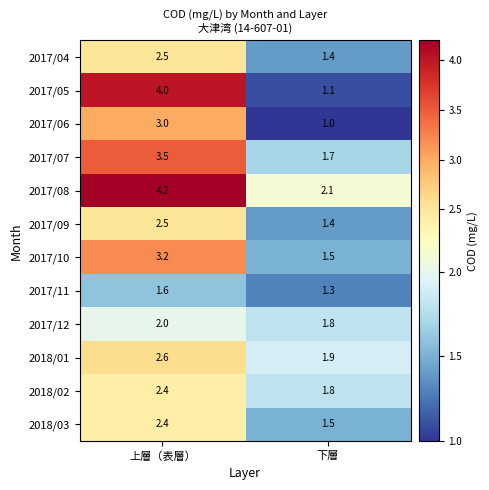

Which series has the widest spread of values?

2017/05